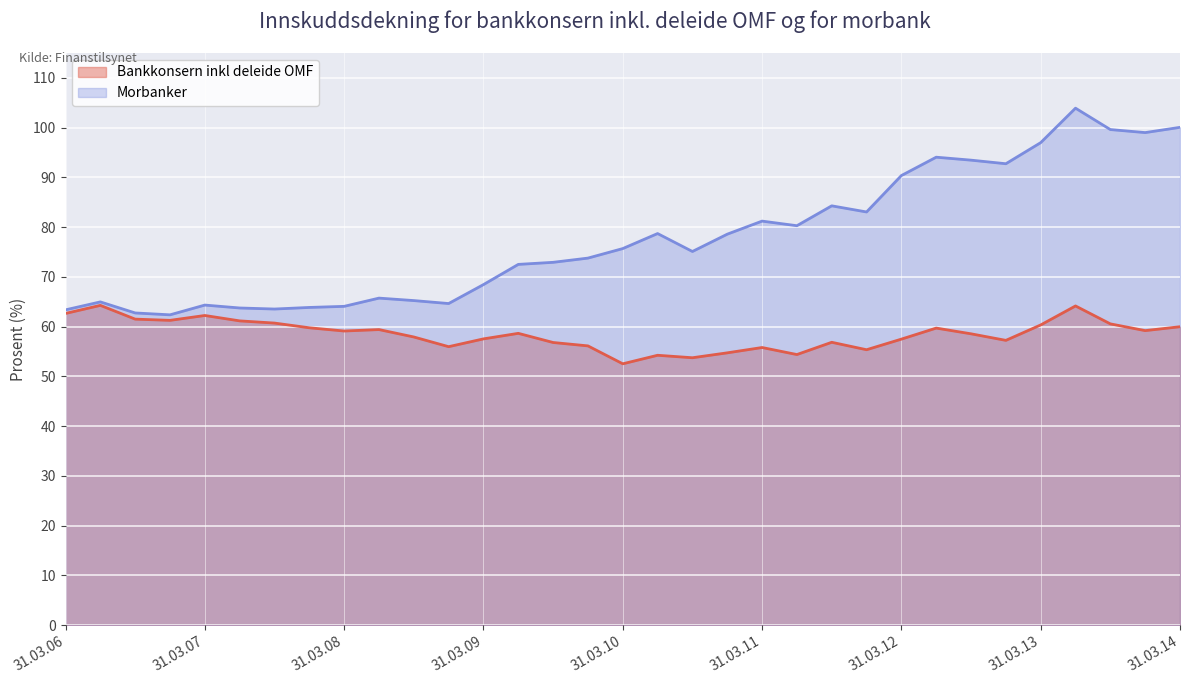

Is the value of Bankkonsern inkl deleide OMF at 31.03.08 greater than the value of Morbanker at 31.03.07?

No